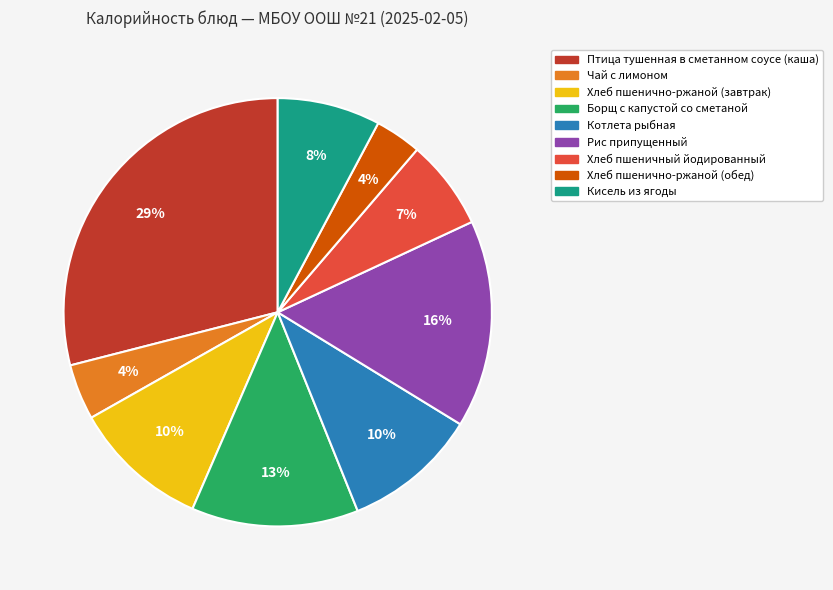

Count the number of slices in the pie.

9